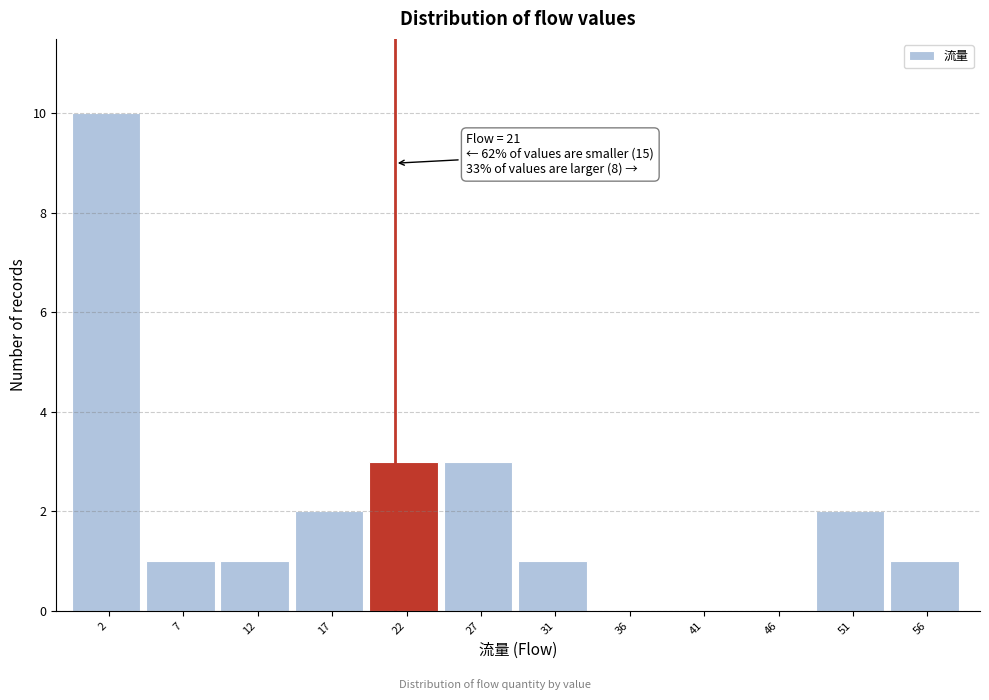

Which range on the x-axis has the tallest bar?

0.0 to 5.0